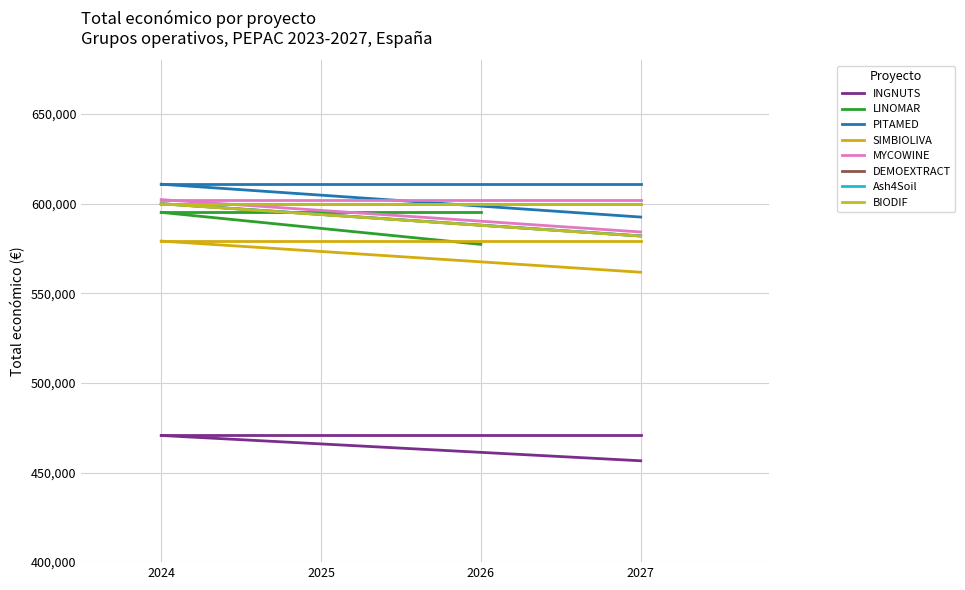

The value at DEMOEXTRACT is 600043.0. True or false?

True